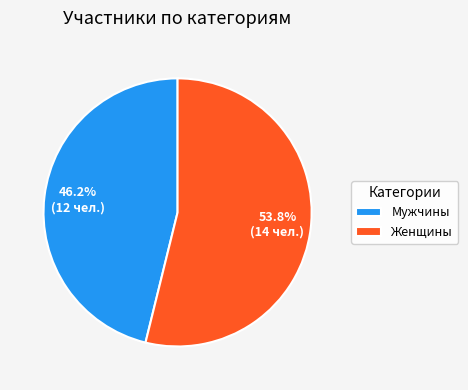

Is it true that Женщины is 45% of the pie?

False